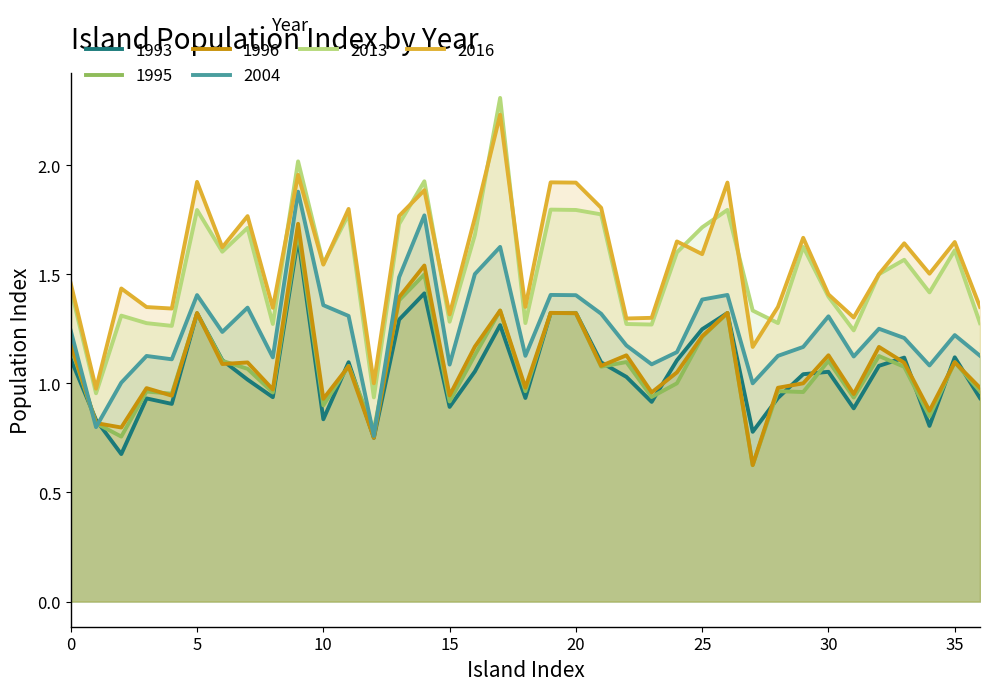

Which has a higher value, Borkum or Thira Santorini?

Borkum